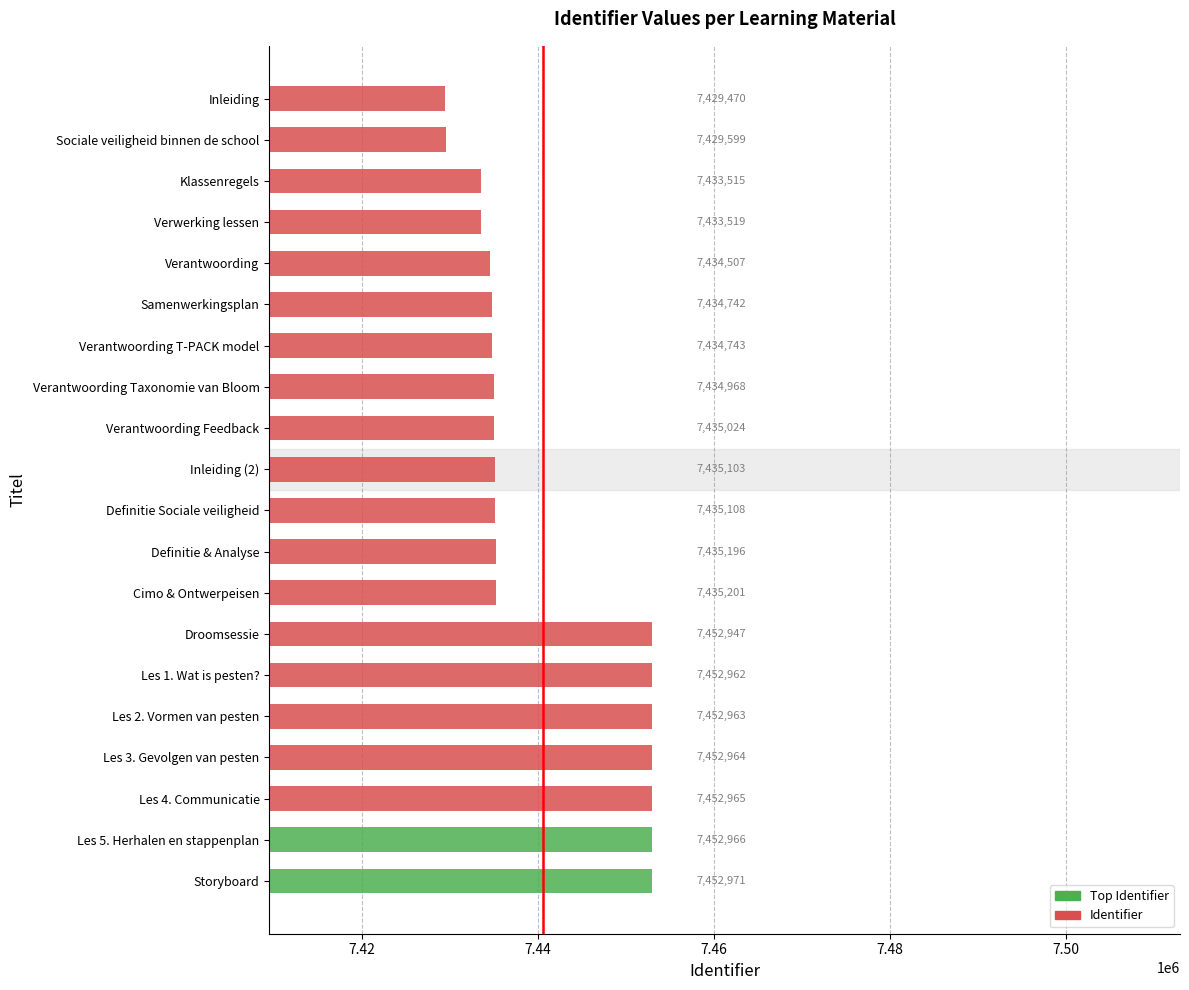

Reading bottom to top, what are all the values shown in this chart?

Storyboard=7452971	Les 5. Herhalen en stappenplan=7452966	Les 4. Communicatie=7452965	Les 3. Gevolgen van pesten=7452964	Les 2. Vormen van pesten=7452963	Les 1. Wat is pesten?=7452962	Droomsessie=7452947	Cimo & Ontwerpeisen=7435201	Definitie & Analyse=7435196	Definitie Sociale veiligheid=7435108	Inleiding (2)=7435103	Verantwoording Feedback=7435024	Verantwoording Taxonomie van Bloom=7434968	Verantwoording T-PACK model=7434743	Samenwerkingsplan=7434742	Verantwoording=7434507	Verwerking lessen=7433519	Klassenregels=7433515	Sociale veiligheid binnen de school=7429599	Inleiding=7429470